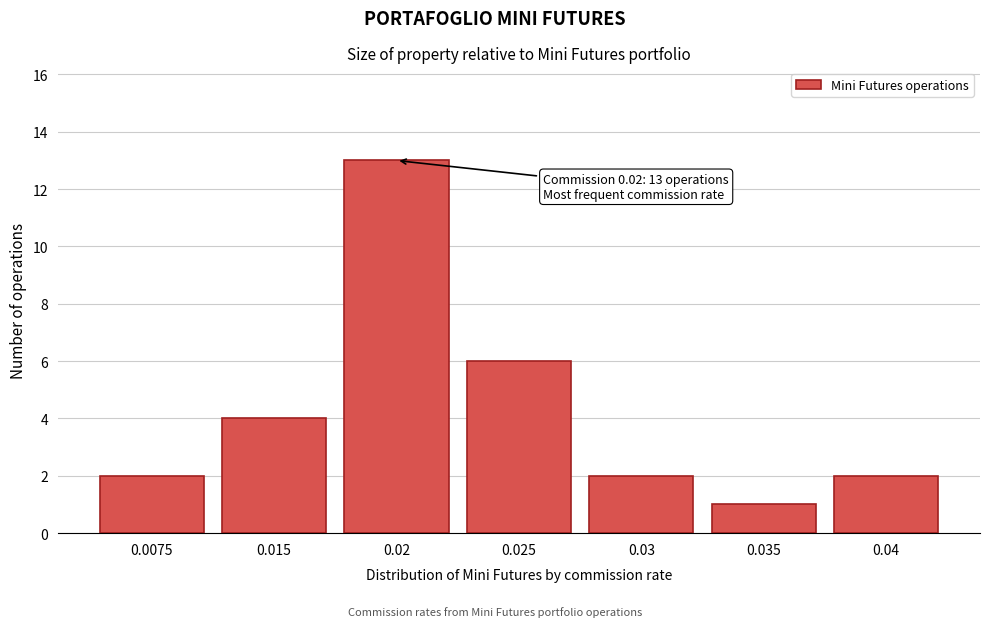

Reading right to left, what are all the values shown in this chart?

0.04=2	0.035=1	0.03=2	0.025=6	0.02=13	0.015=4	0.0075=2